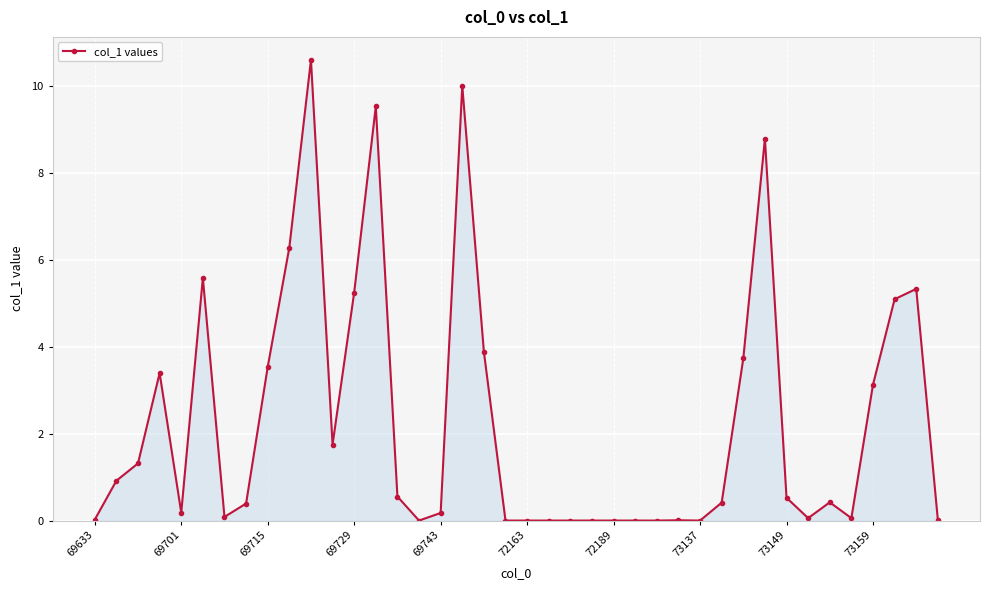

True or false: there are more than 2 points higher than both neighbors.

True